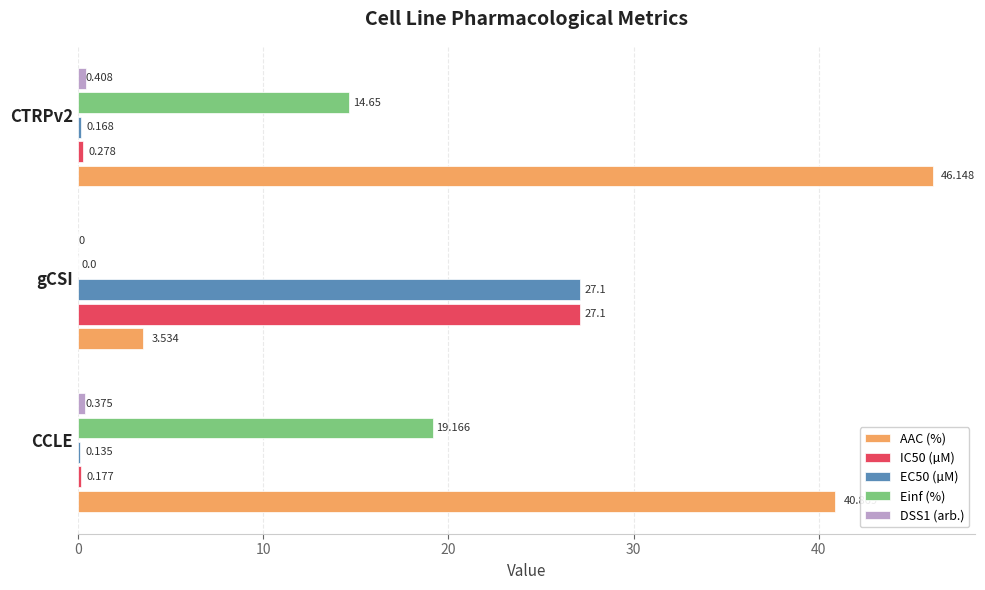

Which series changed the most between CCLE and gCSI?

AAC (%)